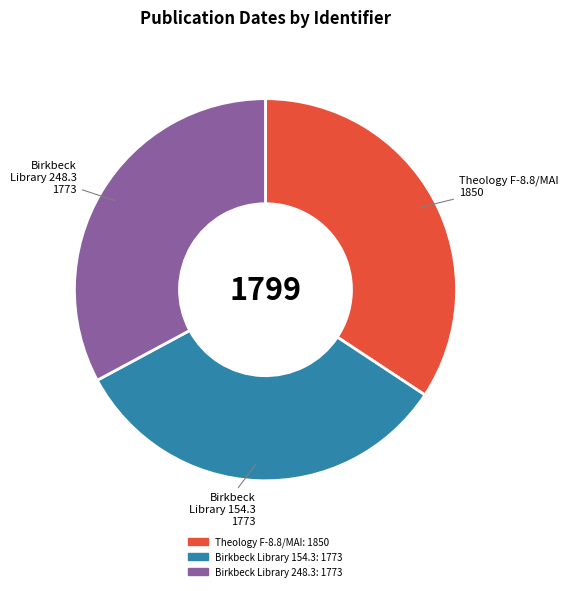

What is the largest slice in the pie chart?

Theology F-8.8/MAI